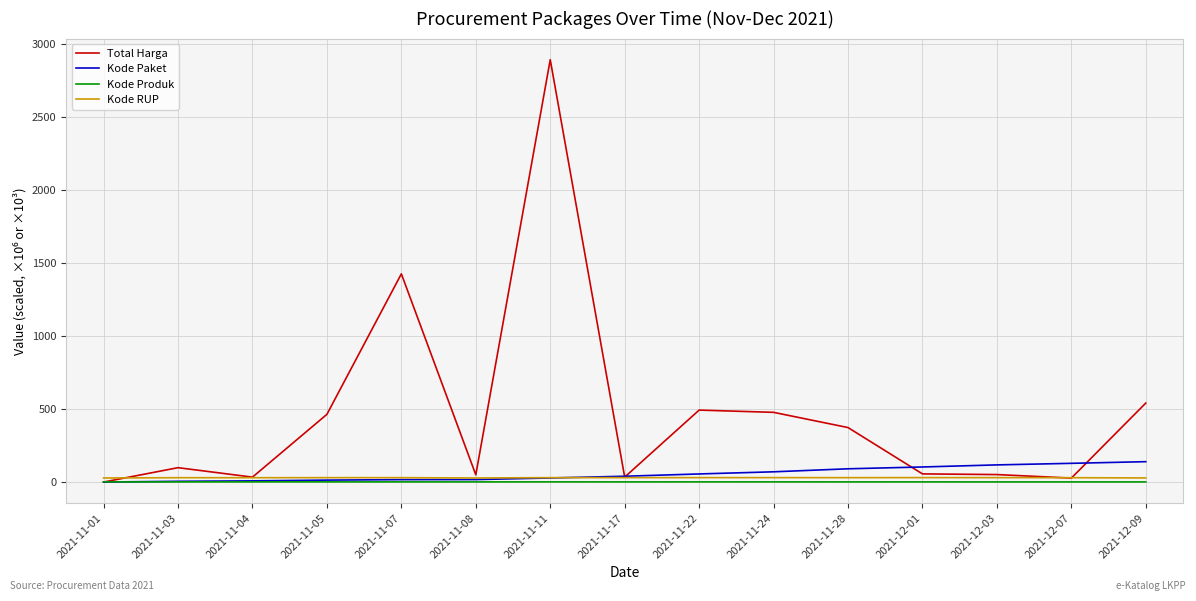

True or false: Kode Produk and Kode RUP cross at least once.

False